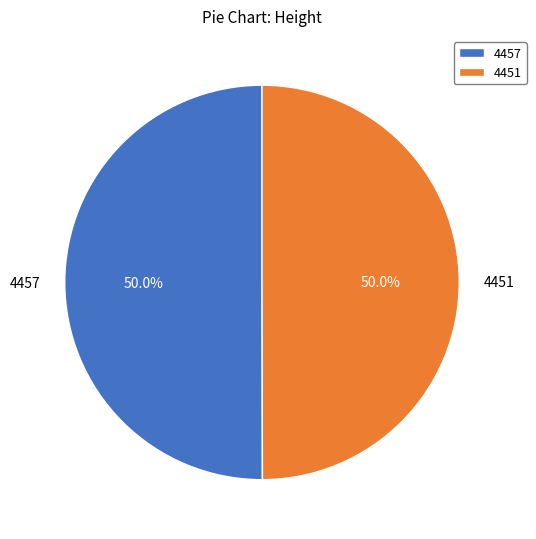

What is the ratio of the value at 4457 to the value at 4451?

1.0